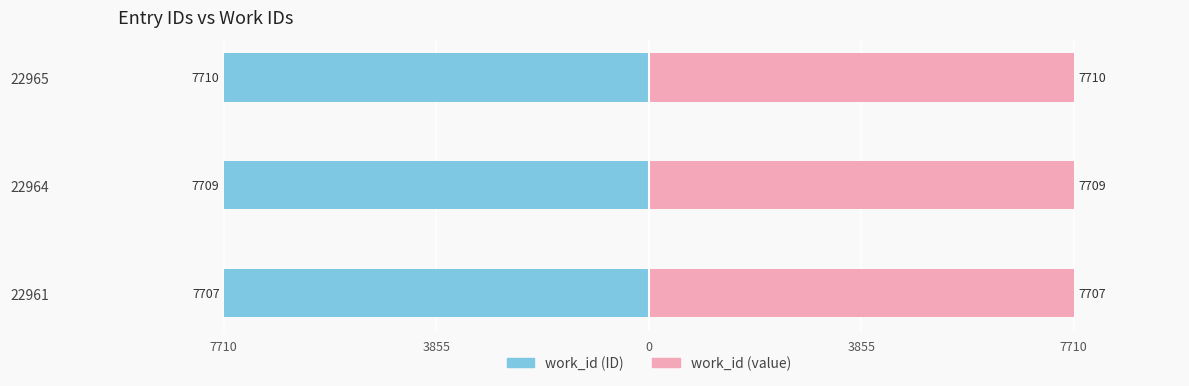

Rank the series by their maximum value, from lowest to highest.

work_id (left), work_id (right)